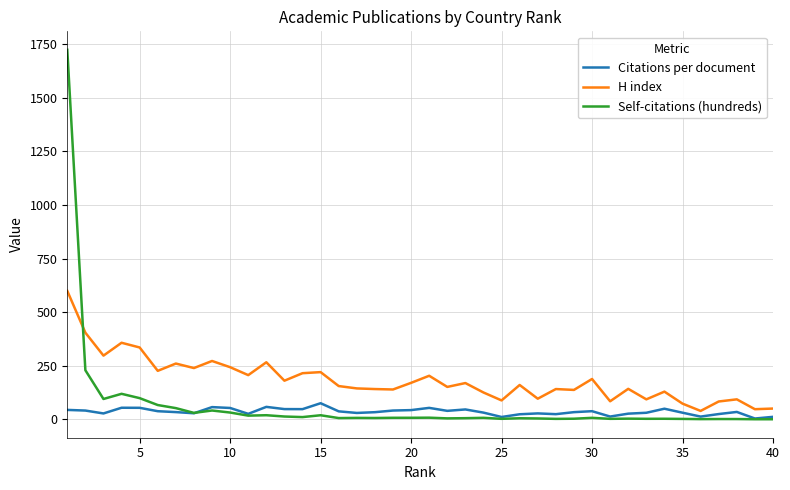

What is the maximum value for Citations per document?

74.9